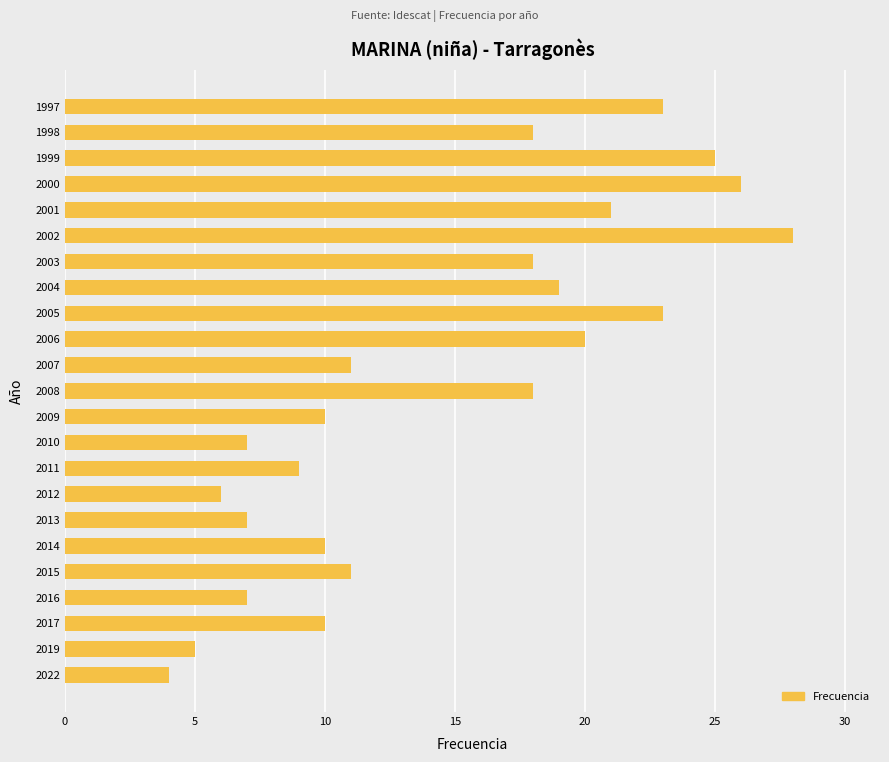

Reading bottom to top, what are all the values shown in this chart?

4	5	10	7	11	10	7	6	9	7	10	18	11	20	23	19	18	28	21	26	25	18	23